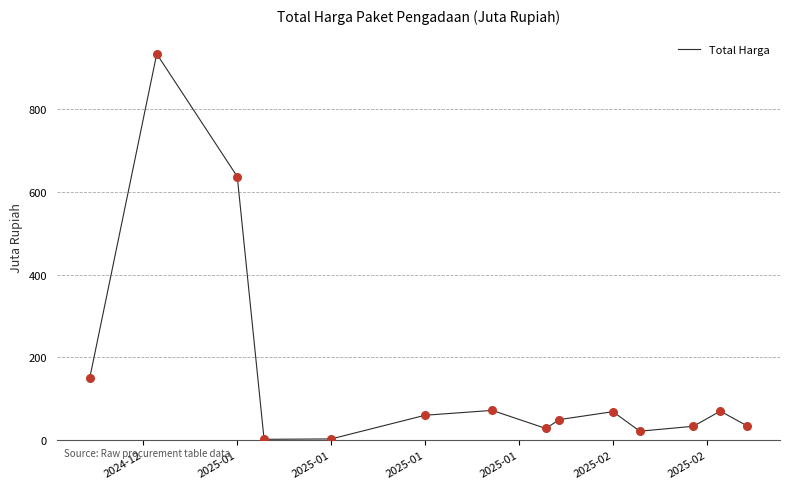

What is the greatest value displayed?

934.2